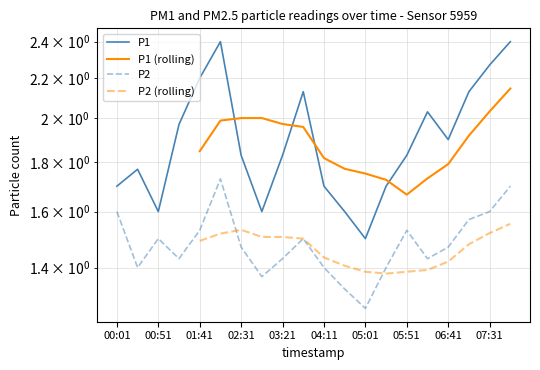

Reading left to right, list all the values displayed in this chart.

P1: 00:01=1.7	00:26=1.8	00:51=1.6	01:16=2.0	01:41=2.2	02:06=2.4	02:31=1.8	02:56=1.6	03:21=1.8	03:46=2.1	04:11=1.7	04:36=1.6	05:01=1.5	05:26=1.7	05:51=1.8	06:16=2.0	06:41=1.9	07:06=2.1	07:31=2.3	07:56=2.4
P2: 00:01=1.6	00:26=1.4	00:51=1.5	01:16=1.4	01:41=1.5	02:06=1.7	02:31=1.5	02:56=1.4	03:21=1.4	03:46=1.5	04:11=1.4	04:36=1.3	05:01=1.3	05:26=1.4	05:51=1.5	06:16=1.4	06:41=1.5	07:06=1.6	07:31=1.6	07:56=1.7